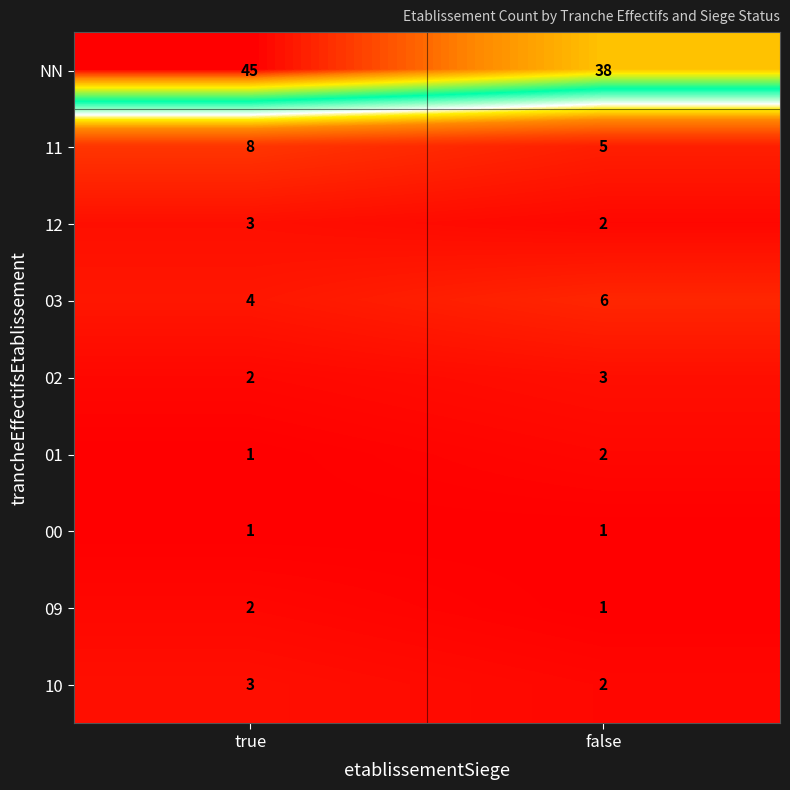

At how many categories does at least one series exceed 16?

2